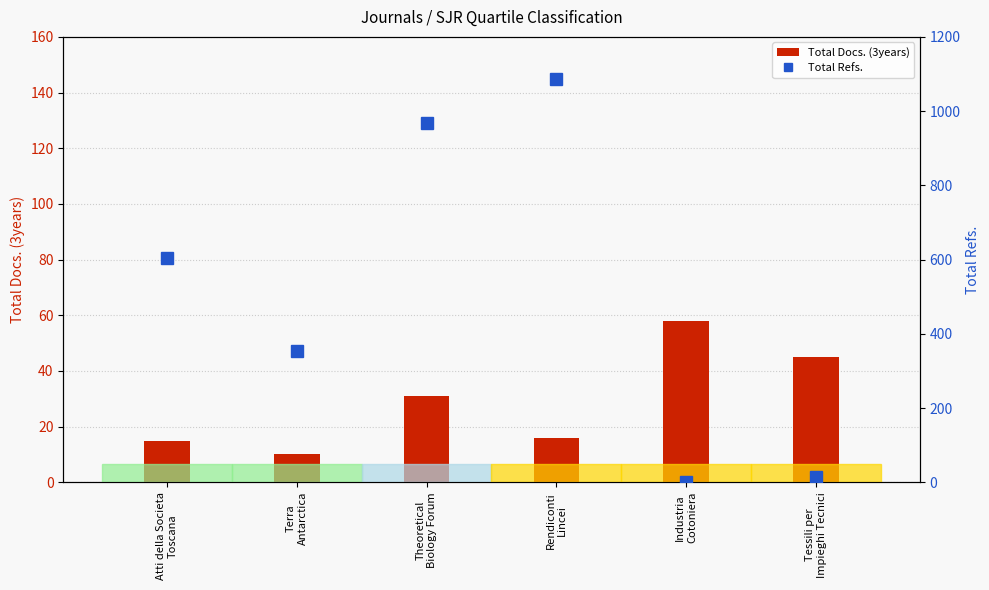

Rank the categories by Total Refs. value from highest to lowest.

Rendiconti
Lincei, Theoretical
Biology Forum, Atti della Societa
Toscana, Terra
Antarctica, Tessili per
Impieghi Tecnici, Industria
Cotoniera